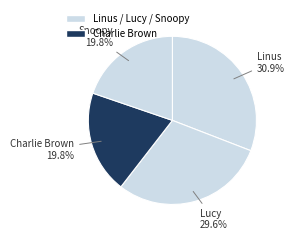

Count the number of slices in the pie.

4